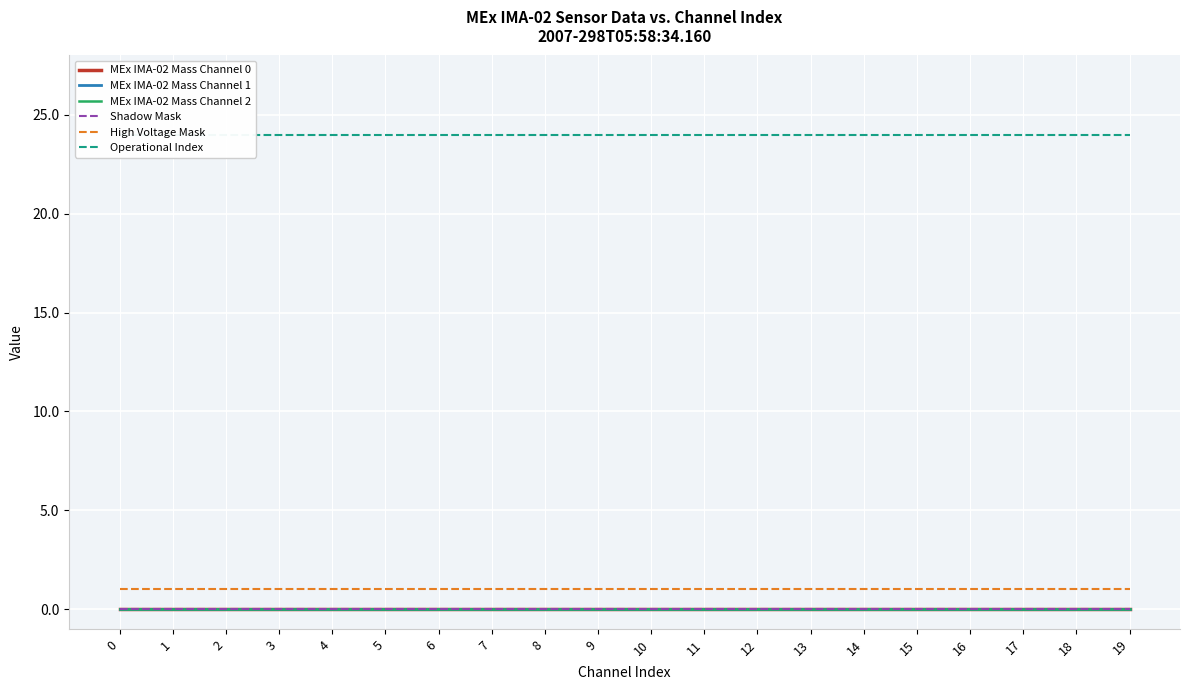

Is it true that High Voltage Mask equals 0 at 15?

False